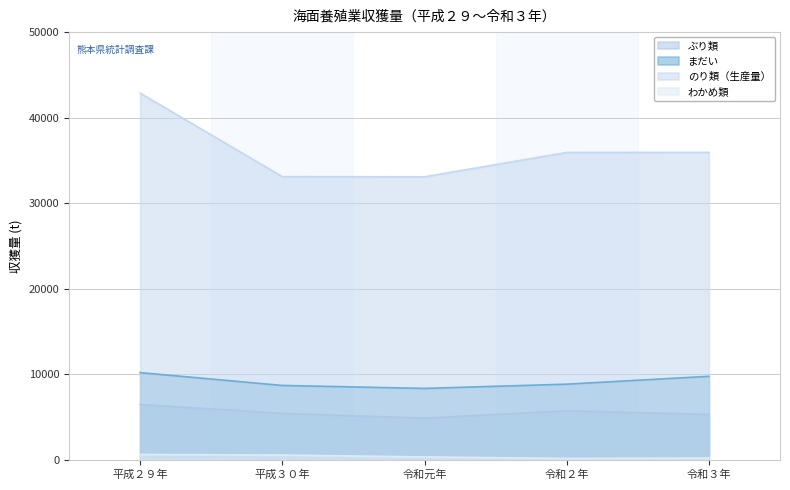

Which series has the largest range (max minus min)?

のり類（生産量）